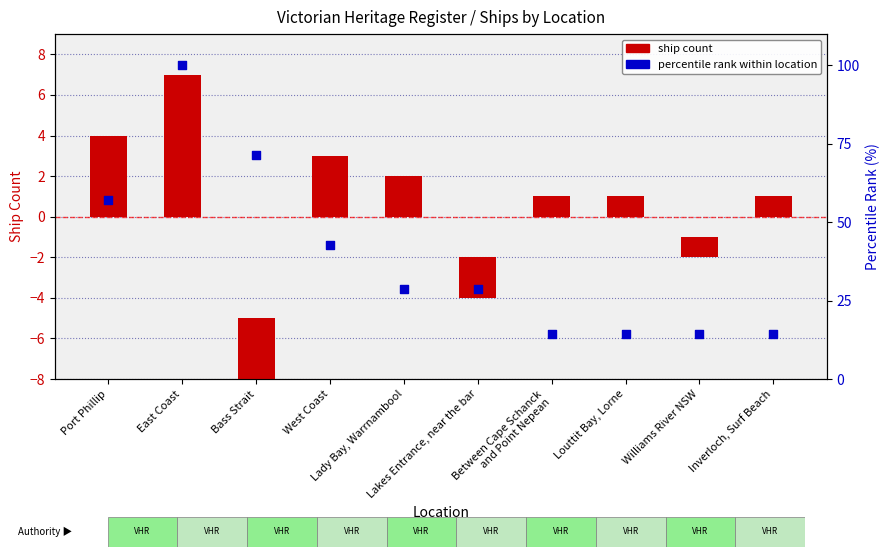

Is the value of percentile rank at Williams River NSW greater than the value of ship count at Bass Strait?

Yes